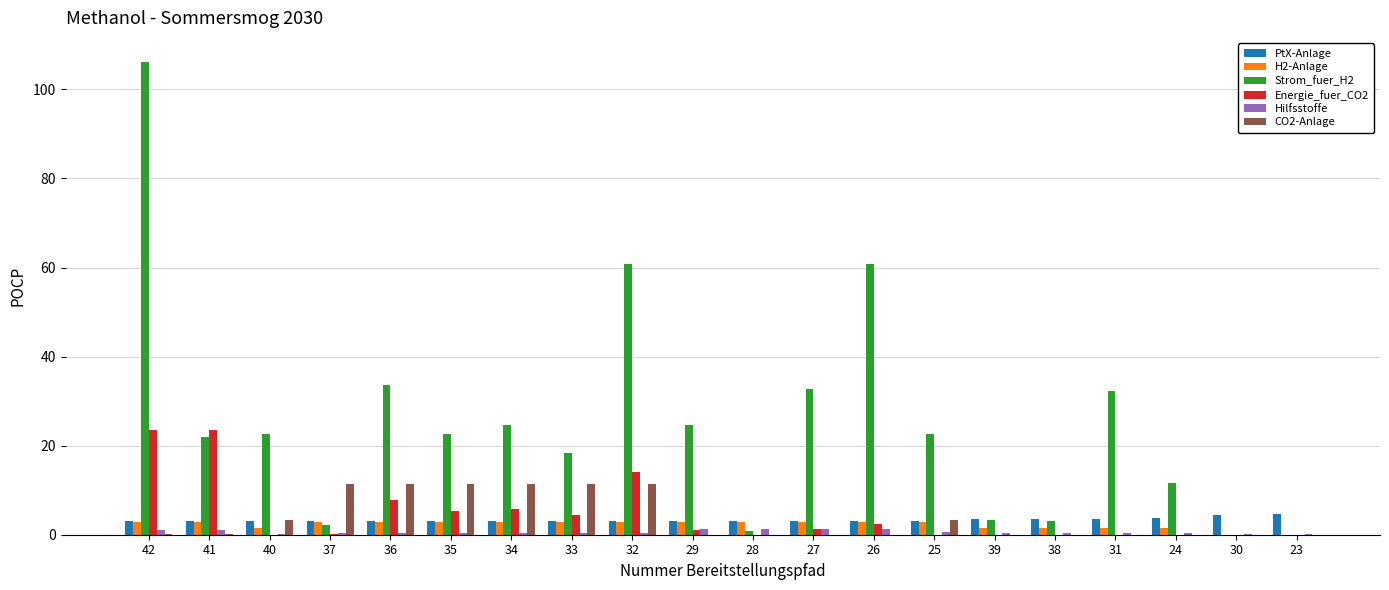

Which category has the highest value across all series?

42